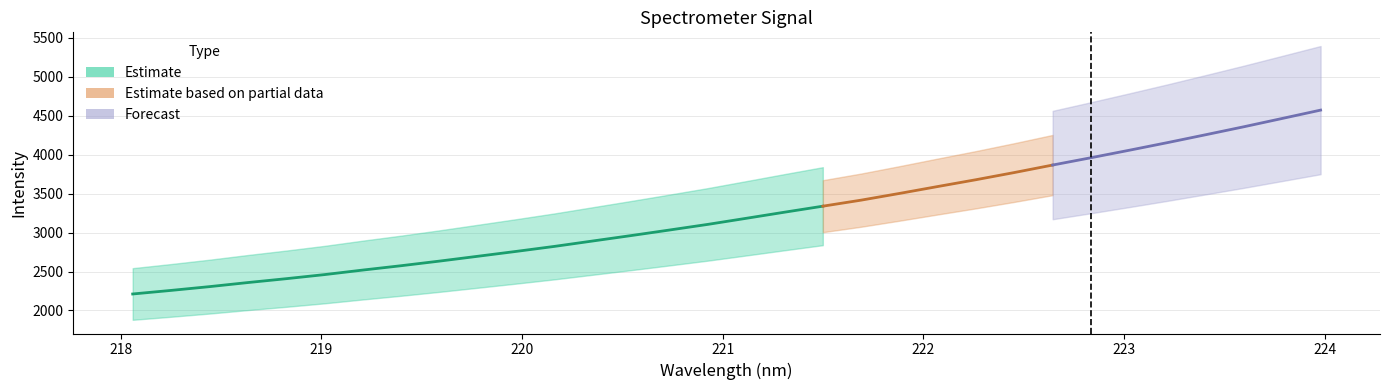

Reading left to right, what are all the values shown in this chart?

2211.5	2257.5	2305.8	2358.2	2407.9	2460.4	2518.9	2574.8	2634.0	2696.1	2758.6	2823.0	2892.5	2962.1	3033.3	3105.7	3183.6	3262.1	3339.3	3416.9	3503.0	3591.9	3679.6	3771.5	3867.8	3961.7	4057.8	4156.0	4257.4	4360.1	4466.5	4573.4